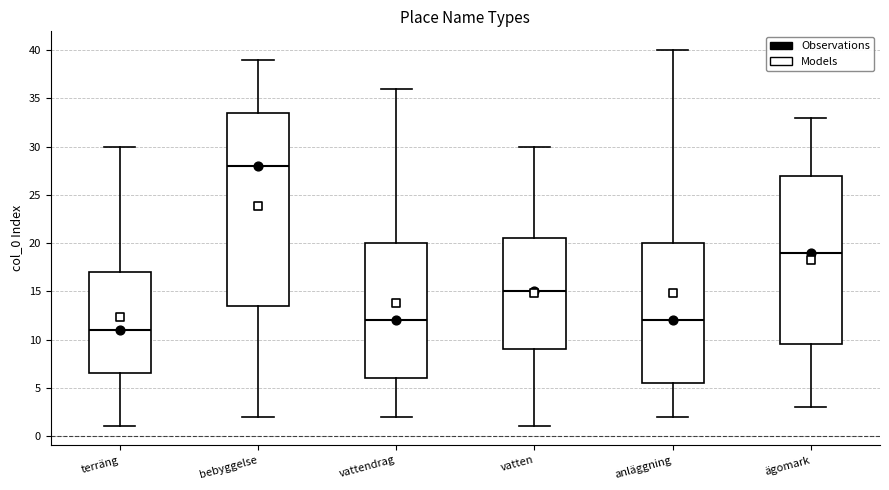

Reading left to right, read every box against the y-axis: the position of its median line, the range the box covers, and the ends of its whiskers. The values are not printed on the chart, so give them approximately, as read against the axis.

terräng: median 11.0, box 6.5 to 17.0, whiskers 1.0 to 30.0
bebyggelse: median 28.0, box 13.5 to 33.5, whiskers 2.0 to 39.0
vattendrag: median 12.0, box 6.0 to 20.0, whiskers 2.0 to 36.0
vatten: median 15.0, box 9.0 to 20.5, whiskers 1.0 to 30.0
anläggning: median 12.0, box 5.5 to 20.0, whiskers 2.0 to 40.0
ägomark: median 19.0, box 9.5 to 27.0, whiskers 3.0 to 33.0